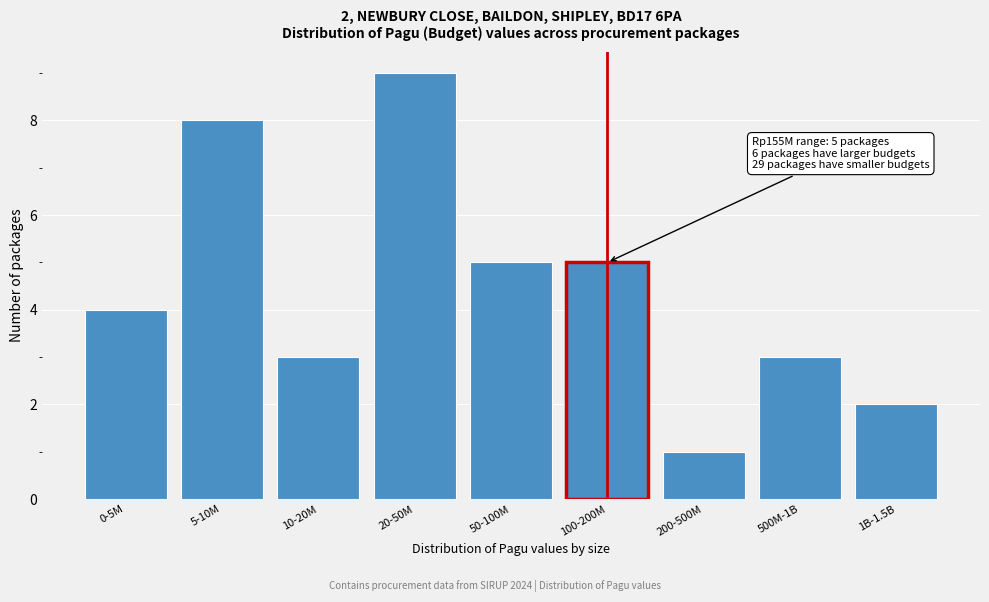

Reading right to left, extract all data points from this chart.

2	3	1	5	5	9	3	8	4